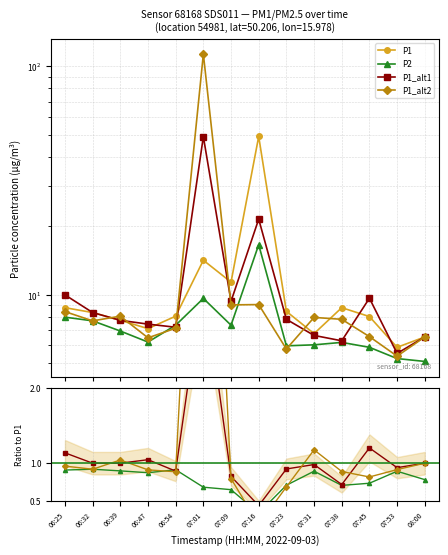

What is the value of the P1 point at the 10th from the left?

6.8